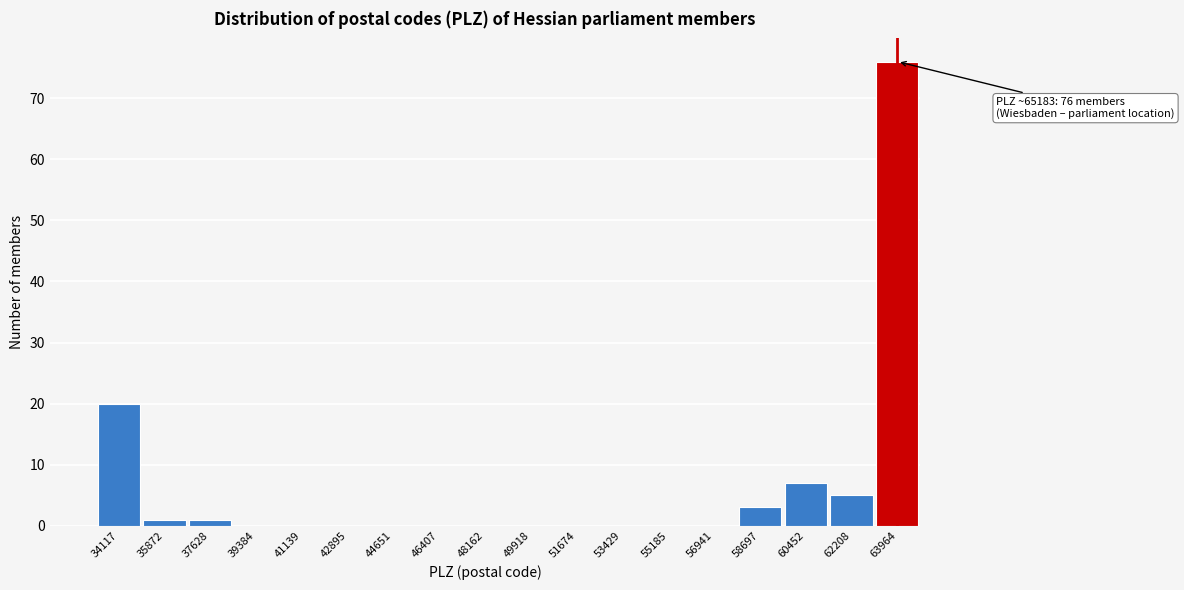

Reading right to left, list all the values displayed in this chart.

63964=76	62208=5	60452=7	58697=3	56941=0	55185=0	53429=0	51674=0	49918=0	48162=0	46407=0	44651=0	42895=0	41139=0	39384=0	37628=1	35872=1	34117=20